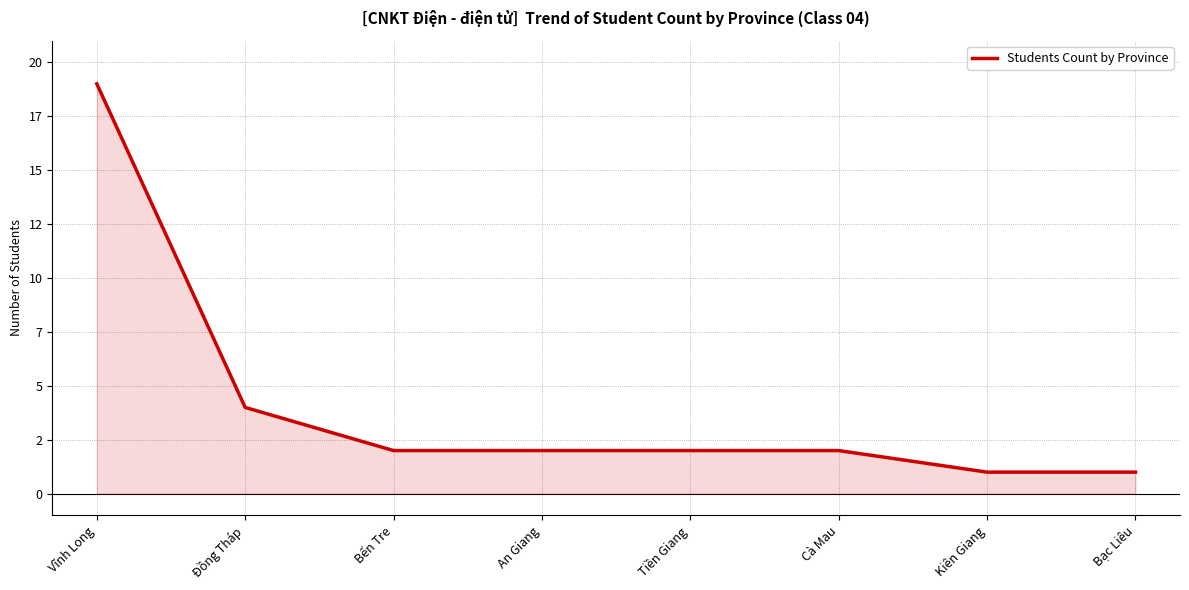

At which label does the data first exceed 2?

Vĩnh Long